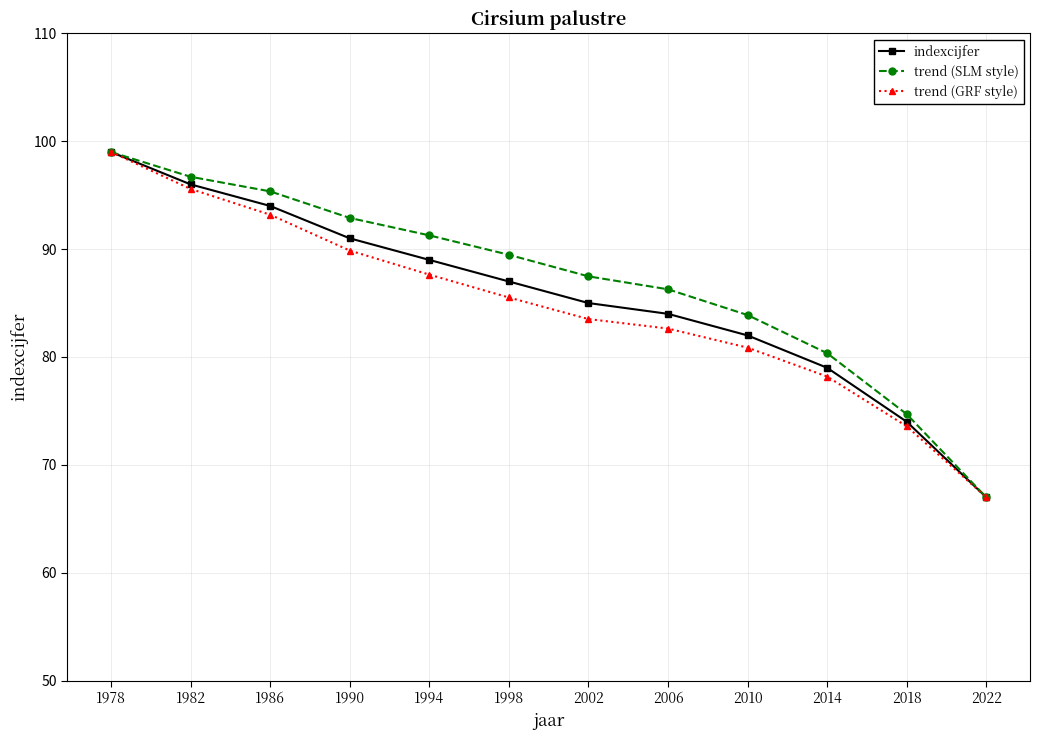

What is the value of the trend (GRF style) point at the 7th from the left?

83.5